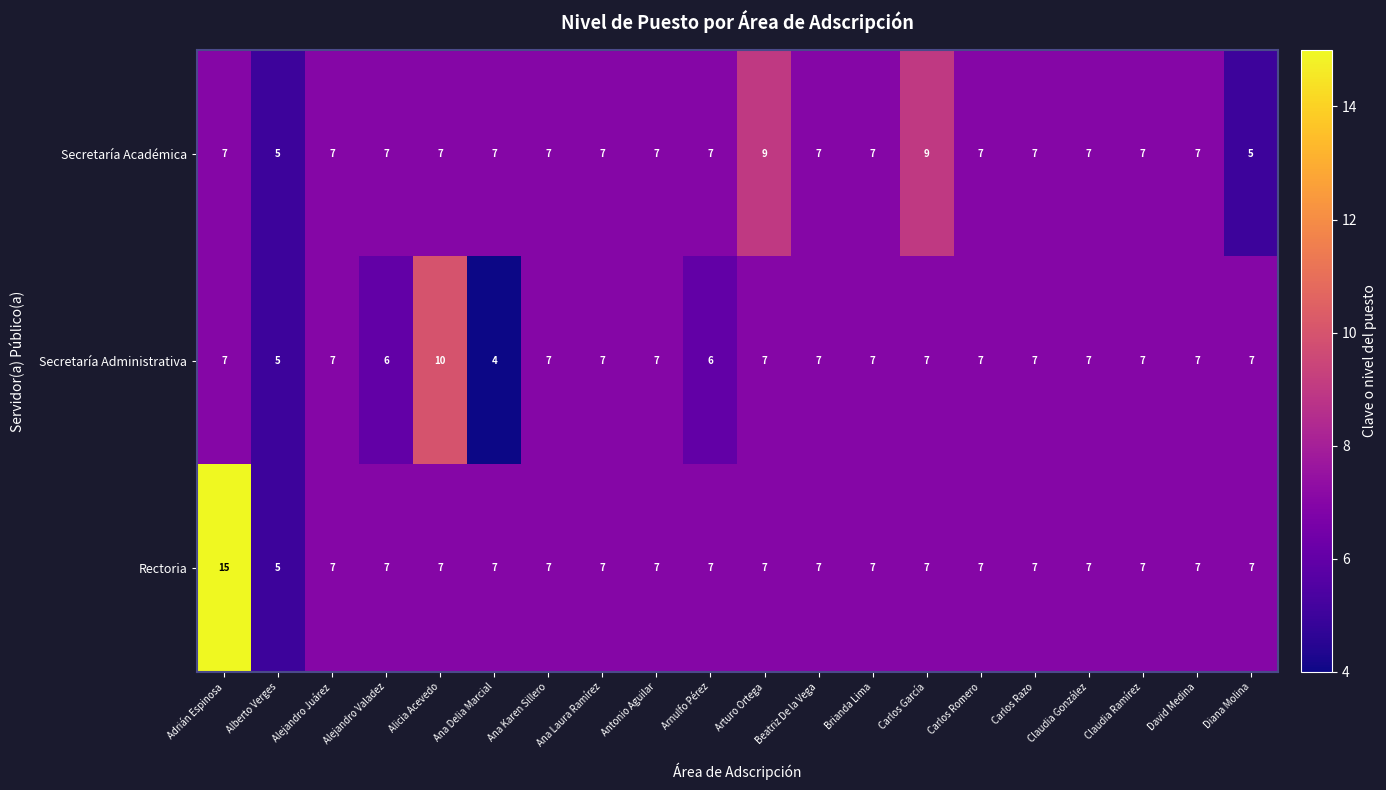

What is the lowest value of the Secretaría Académica series?

5